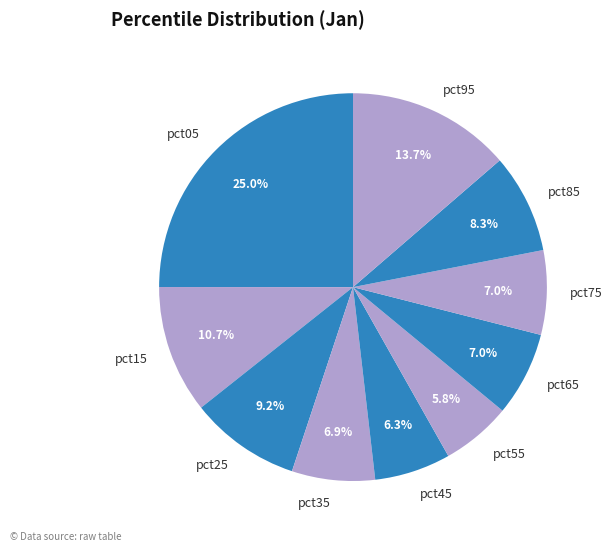

Which slice is the smallest?

pct55